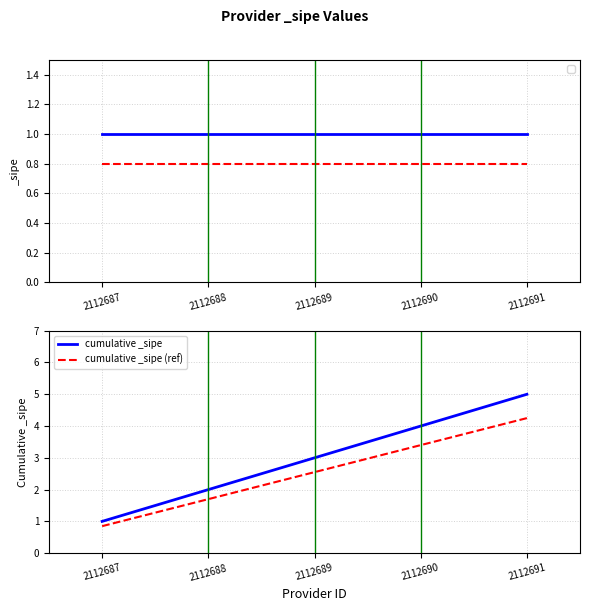

The cumulative _sipe series shows 4.0 at 2112690. True or false?

True